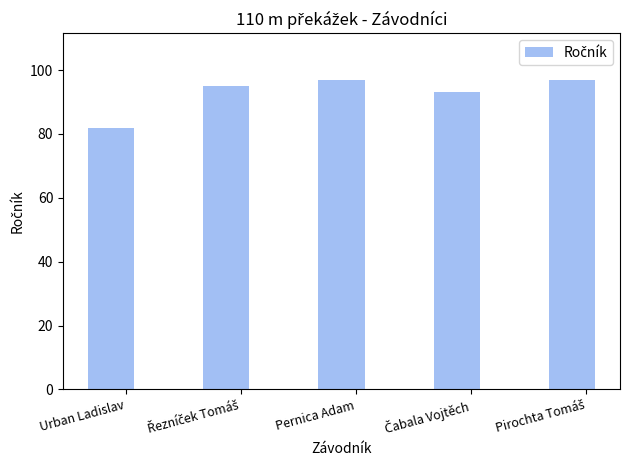

Reading left to right, list all the values displayed in this chart.

82	95	97	93	97